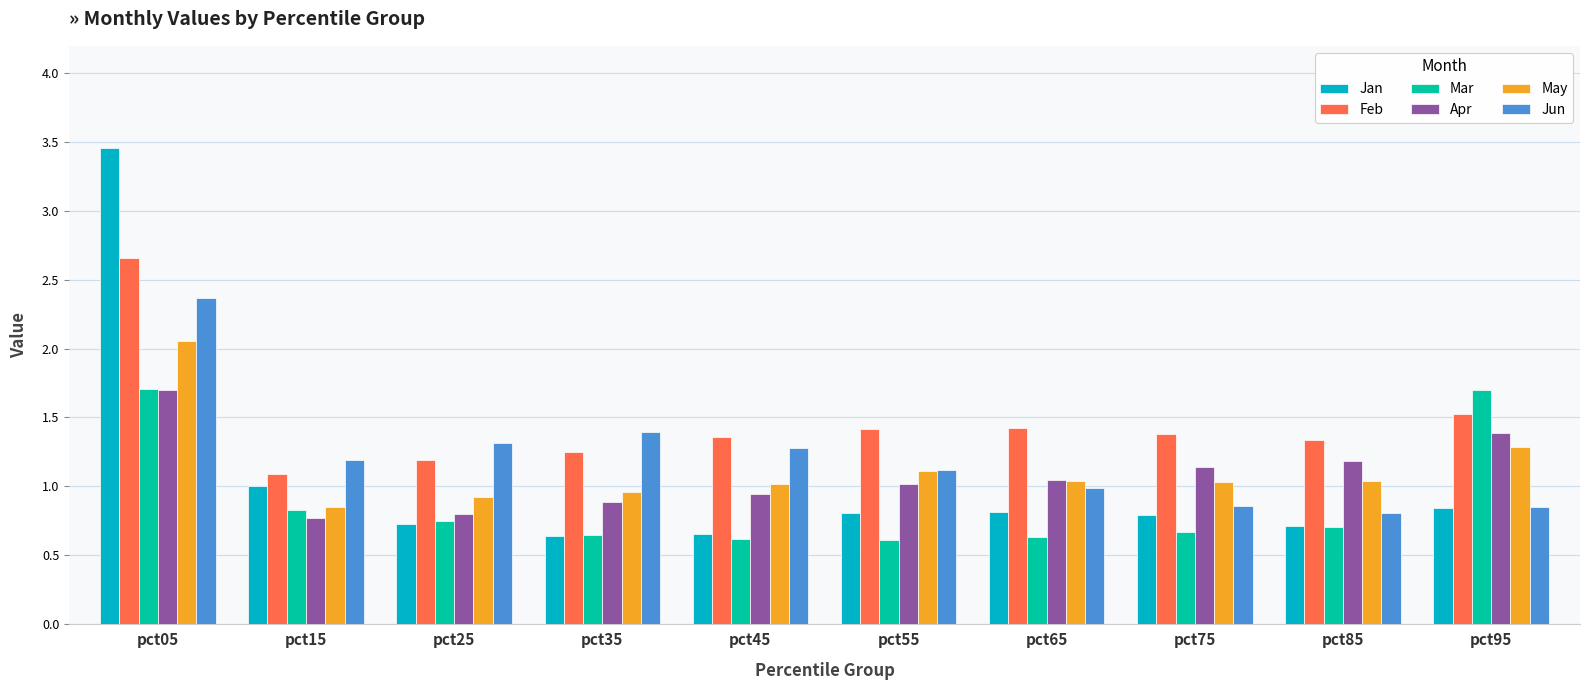

What is the approximate value of Feb at pct25?

1.2